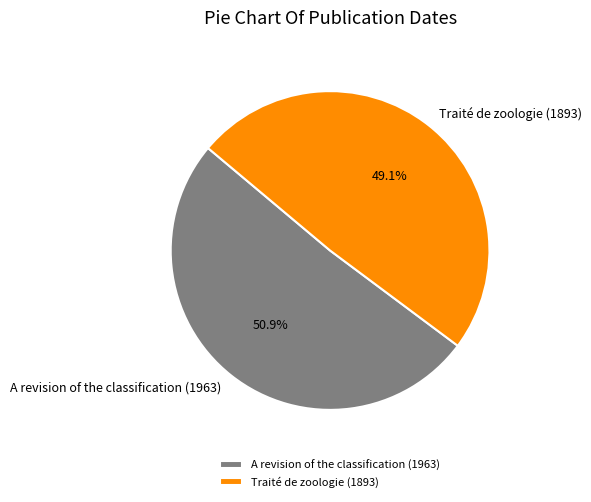

To the nearest percent, what is the average slice percentage?

50%